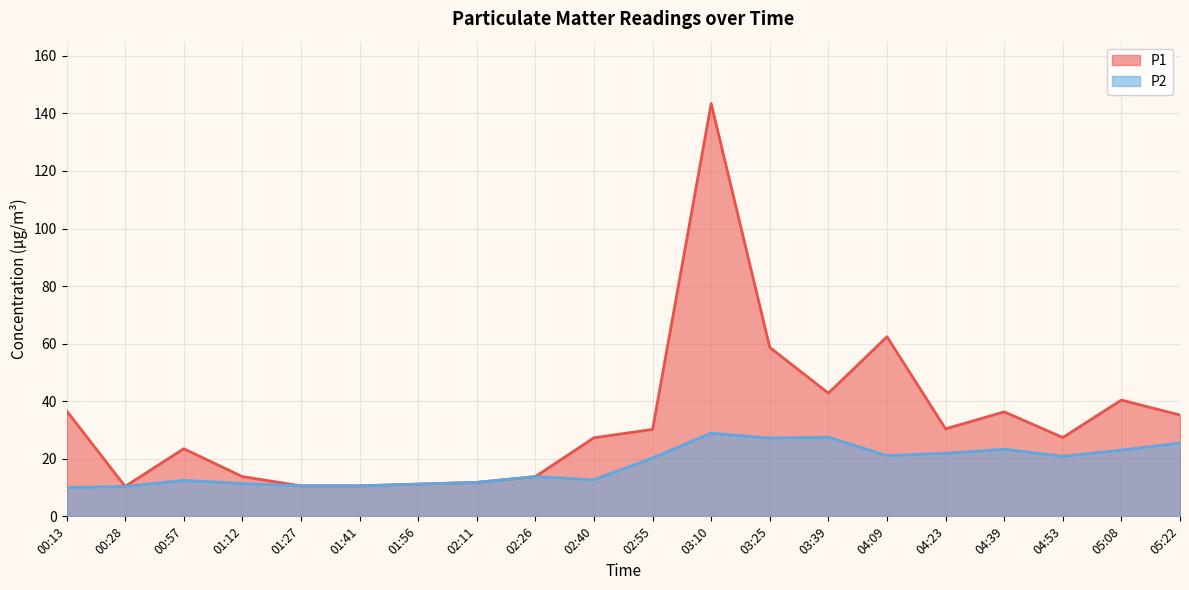

What is the sum of all P1 values?

676.9